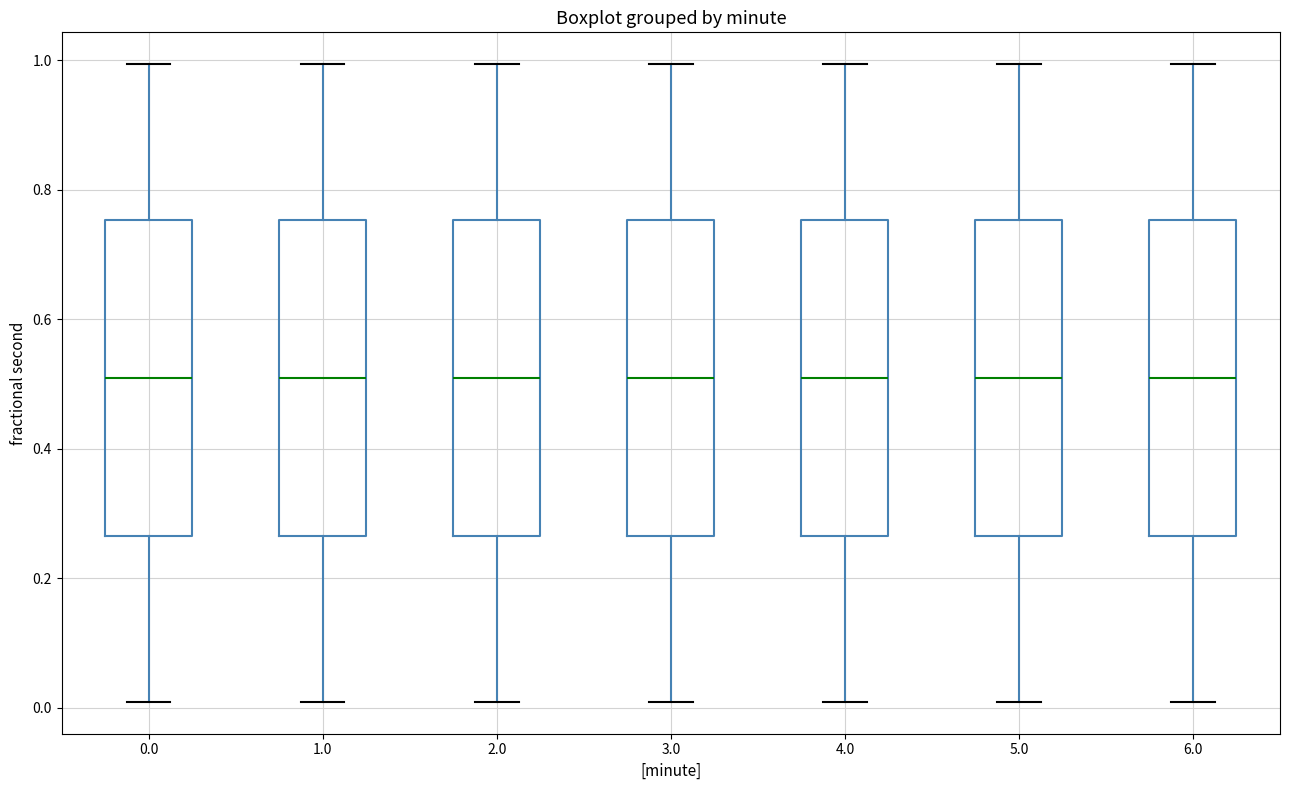

Reading left to right, read every box against the y-axis: the position of its median line, the range the box covers, and the ends of its whiskers. The values are not printed on the chart, so give them approximately, as read against the axis.

0.0: median 0.50, box 0.26 to 0.76, whiskers 0.00 to 1.00
1.0: median 0.50, box 0.26 to 0.76, whiskers 0.00 to 1.00
2.0: median 0.50, box 0.26 to 0.76, whiskers 0.00 to 1.00
3.0: median 0.50, box 0.26 to 0.76, whiskers 0.00 to 1.00
4.0: median 0.50, box 0.26 to 0.76, whiskers 0.00 to 1.00
5.0: median 0.50, box 0.26 to 0.76, whiskers 0.00 to 1.00
6.0: median 0.50, box 0.26 to 0.76, whiskers 0.00 to 1.00